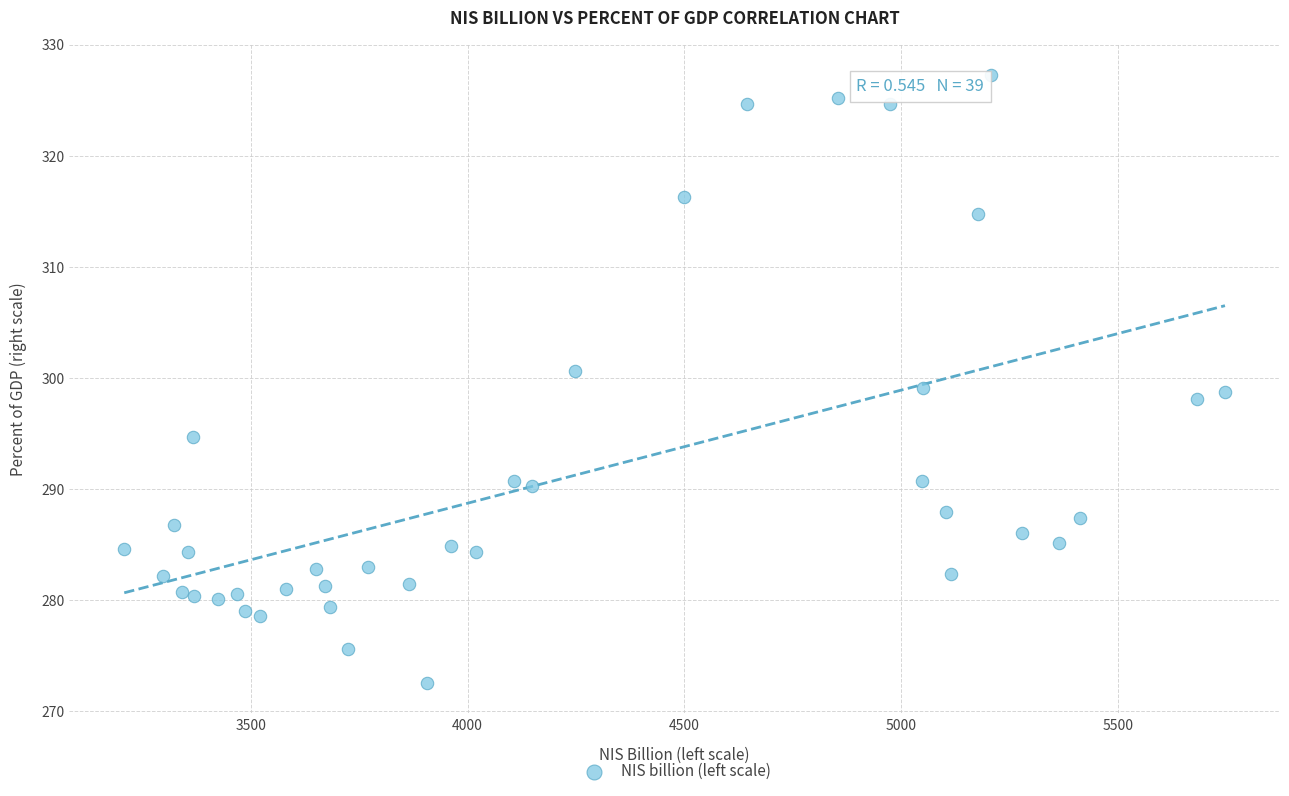

What is the range of X values (max minus min)?

2539.1